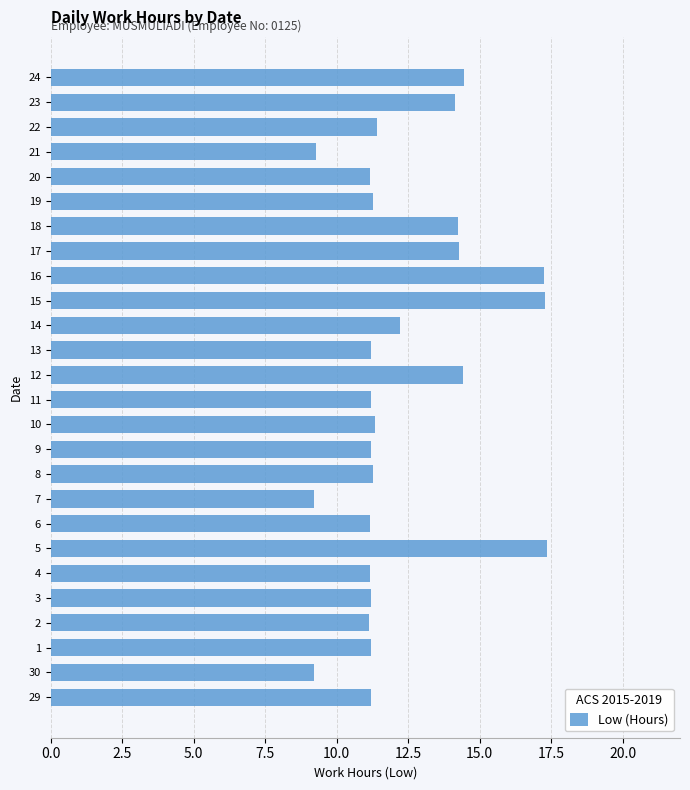

What is the sum of the values at 23 and 22?

25.5